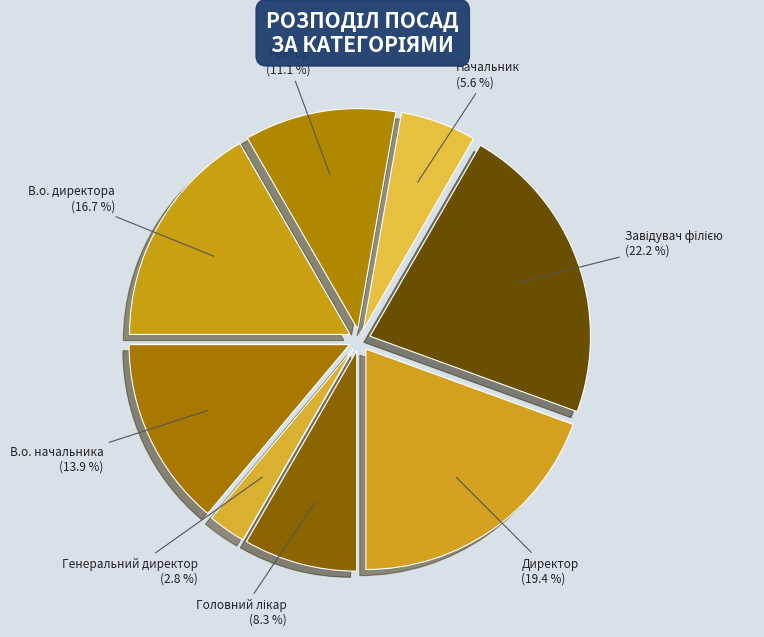

What is the smallest slice in the pie chart?

Генеральний директор